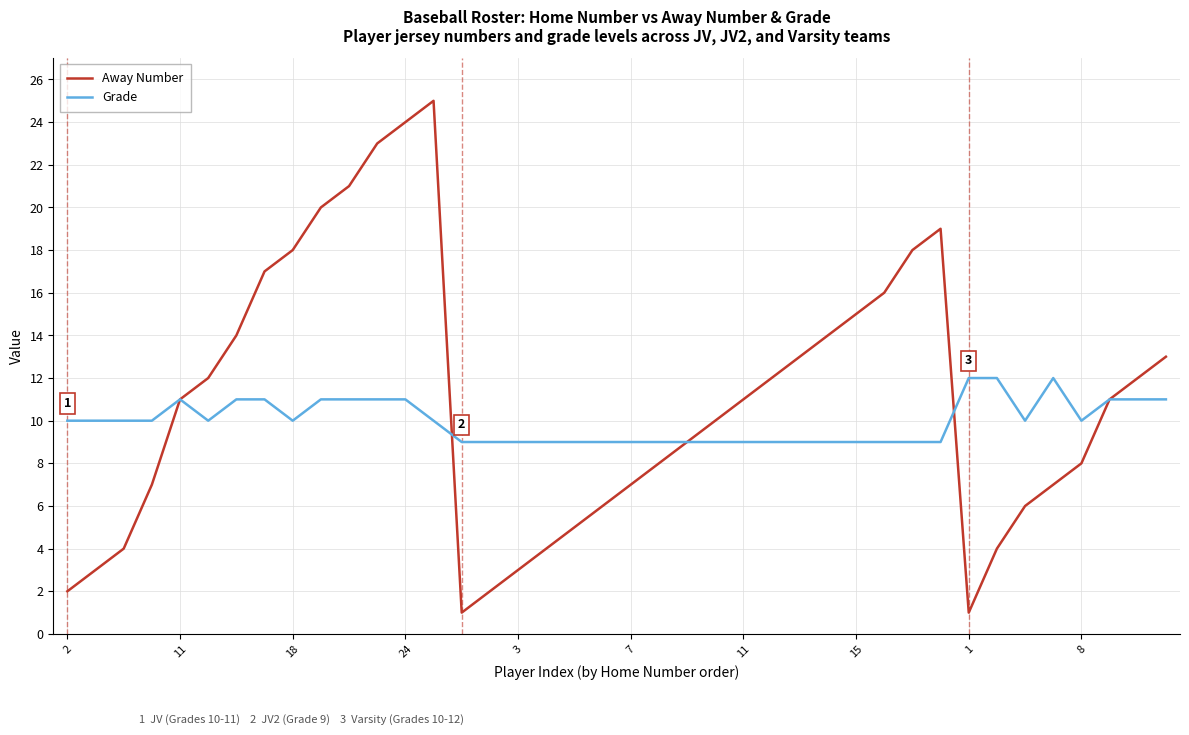

Rank the series by their maximum value, from highest to lowest.

Away Number, Grade